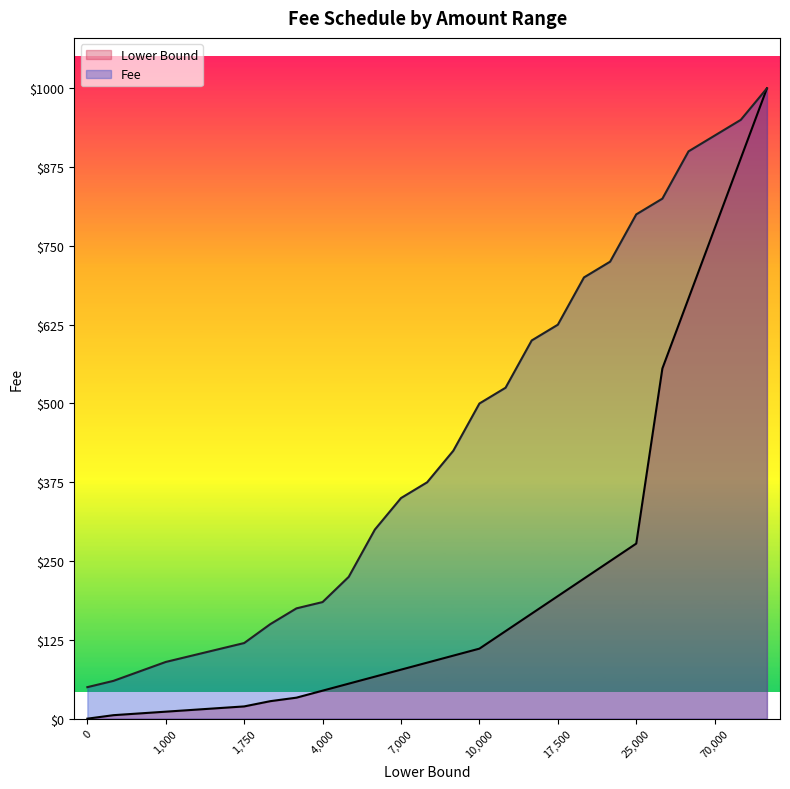

What is the spread (max minus min) of values at 0?

50.0